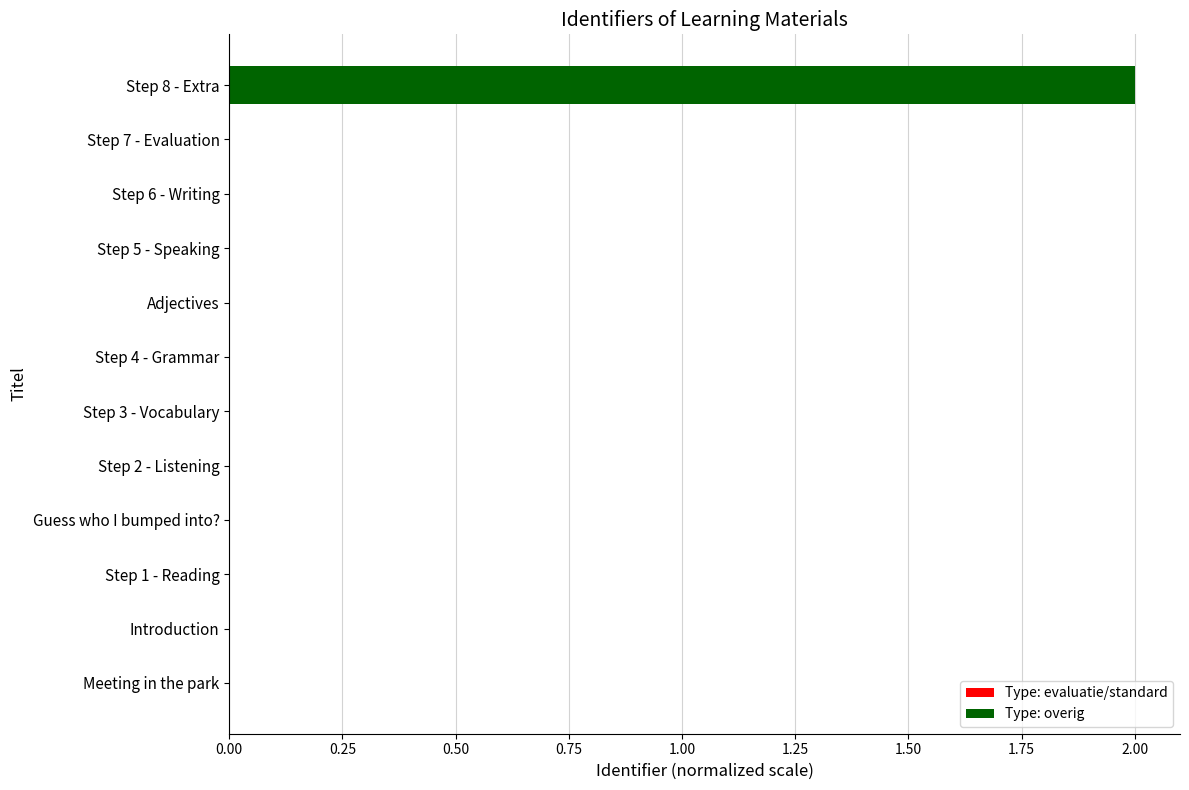

The value at Step 1 - Reading is 0.0. True or false?

True